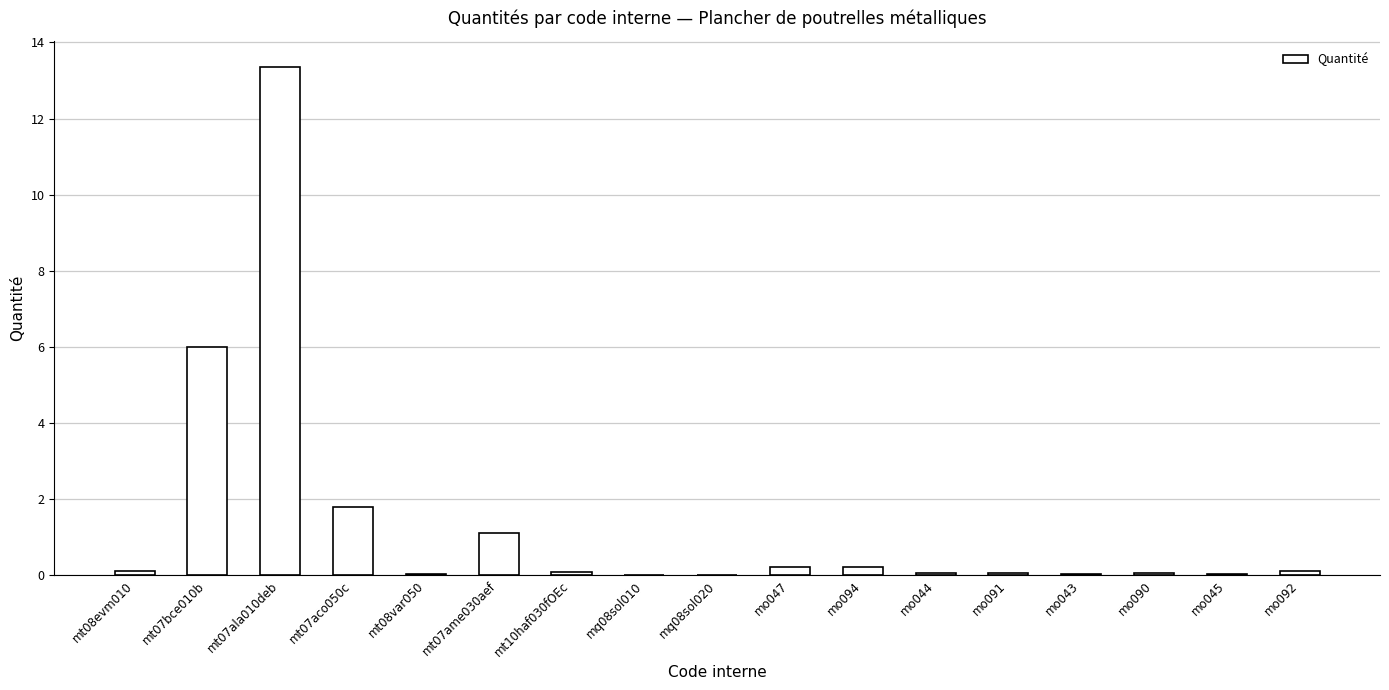

Is it true that the value at mt07ala010deb is 8.2?

False